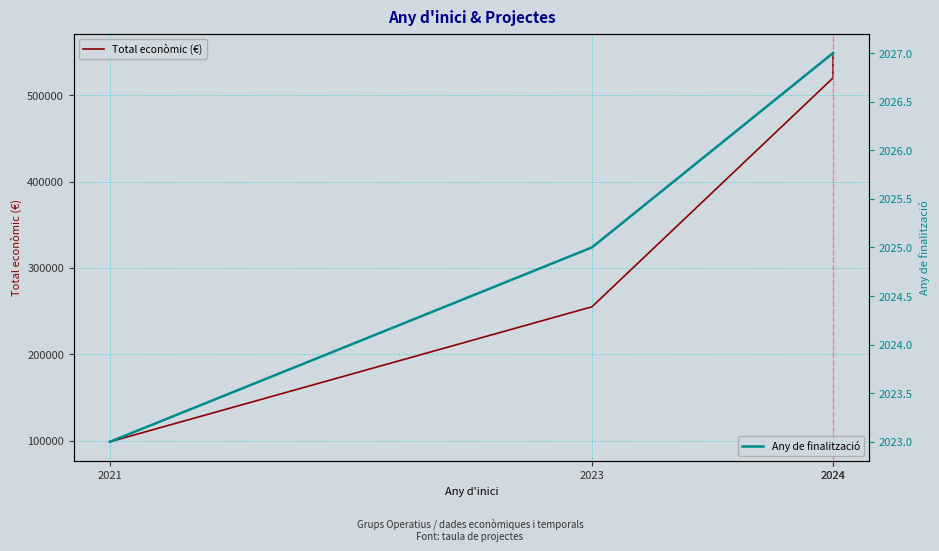

Is it true that Any de finalització equals 3248 at 2024?

False